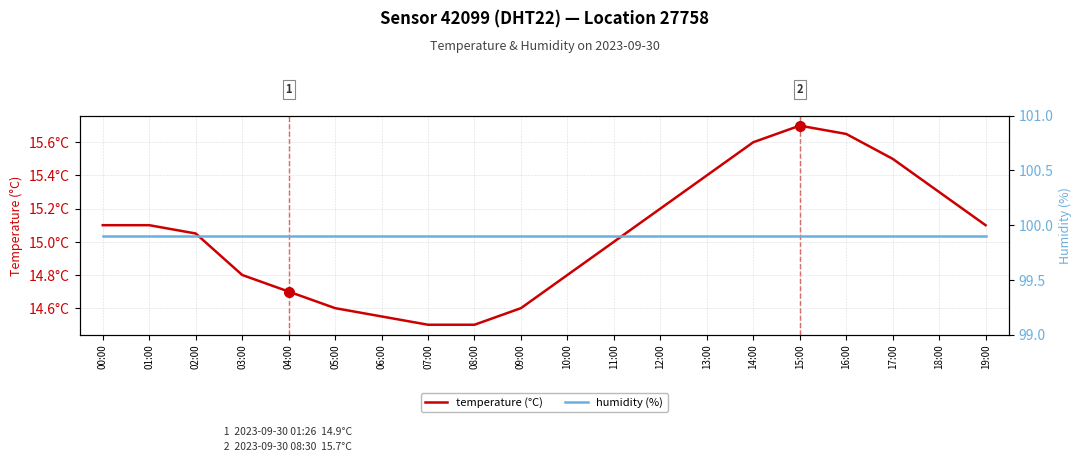

What position from the left is 09:00?

10